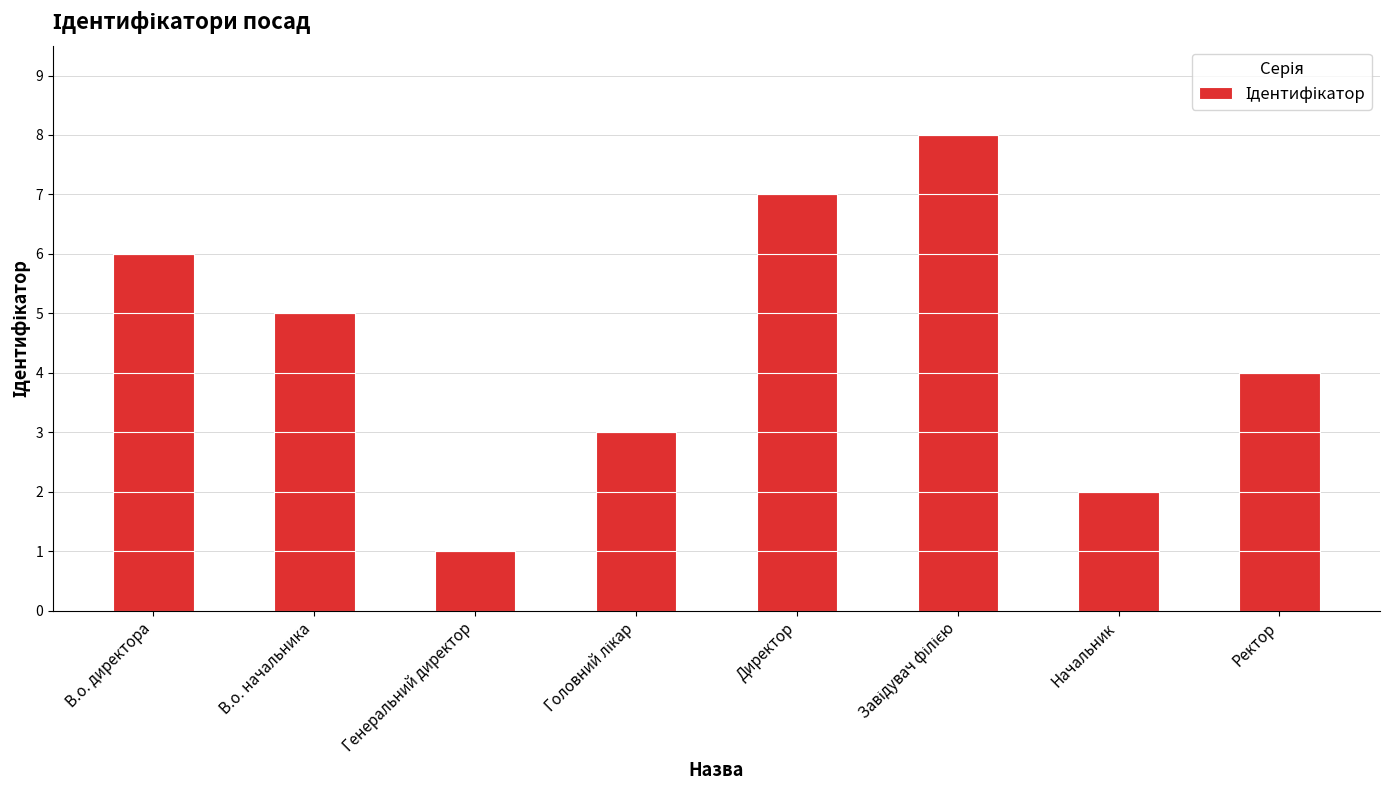

What is the sum of the values at Директор and Ректор?

11